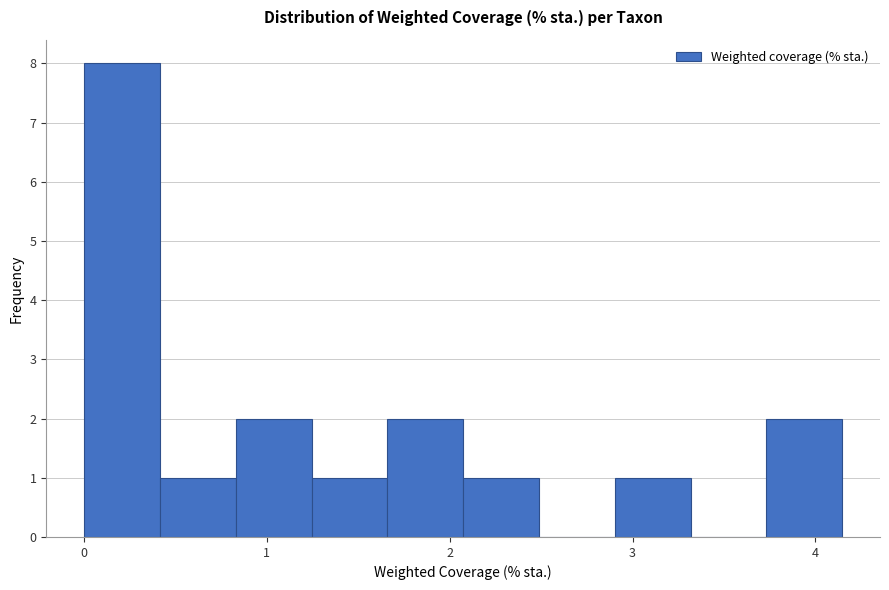

Which range on the x-axis has the tallest bar?

0.0 to 0.4